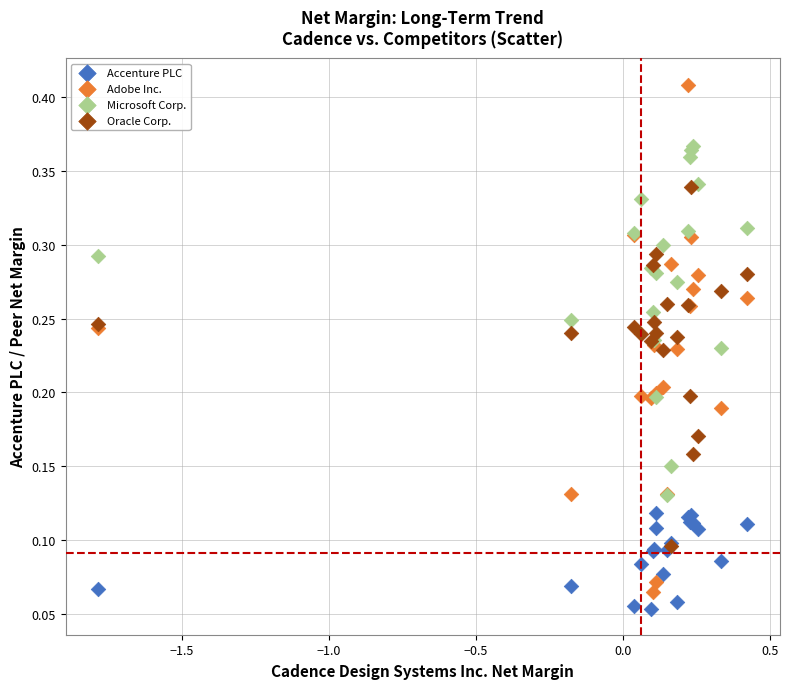

Which series reaches the minimum Y coordinate?

Accenture PLC